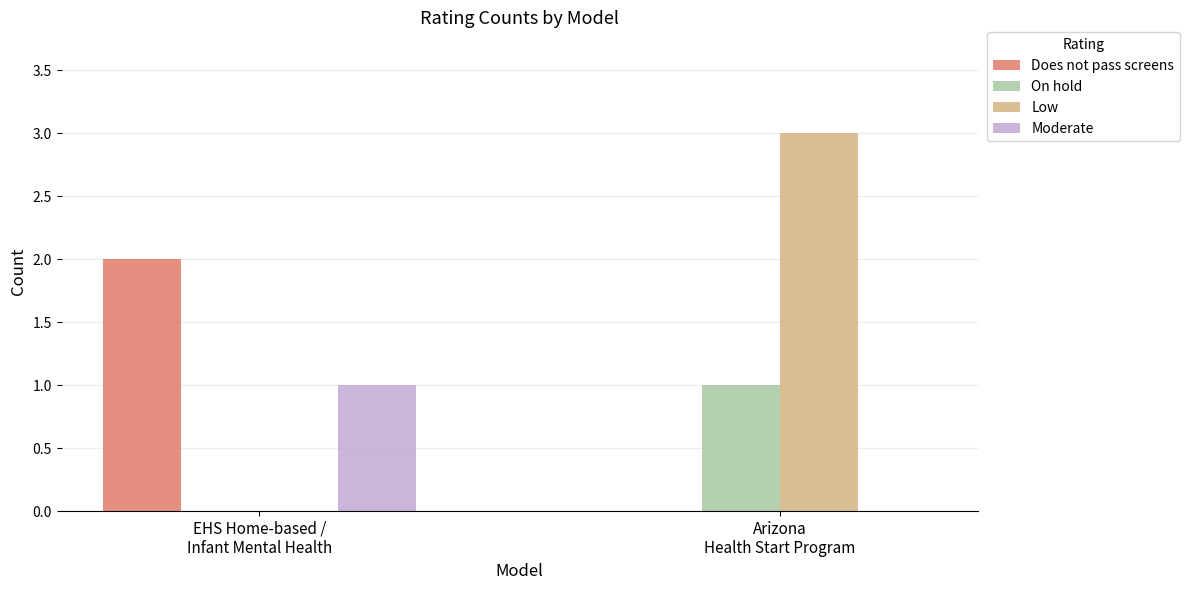

Are the bars grouped side by side (vs. stacked)?

Yes